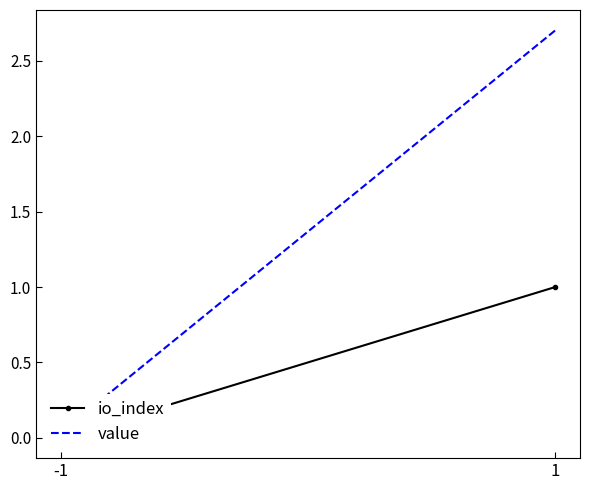

Is it true that value equals 0.0 at -1?

False